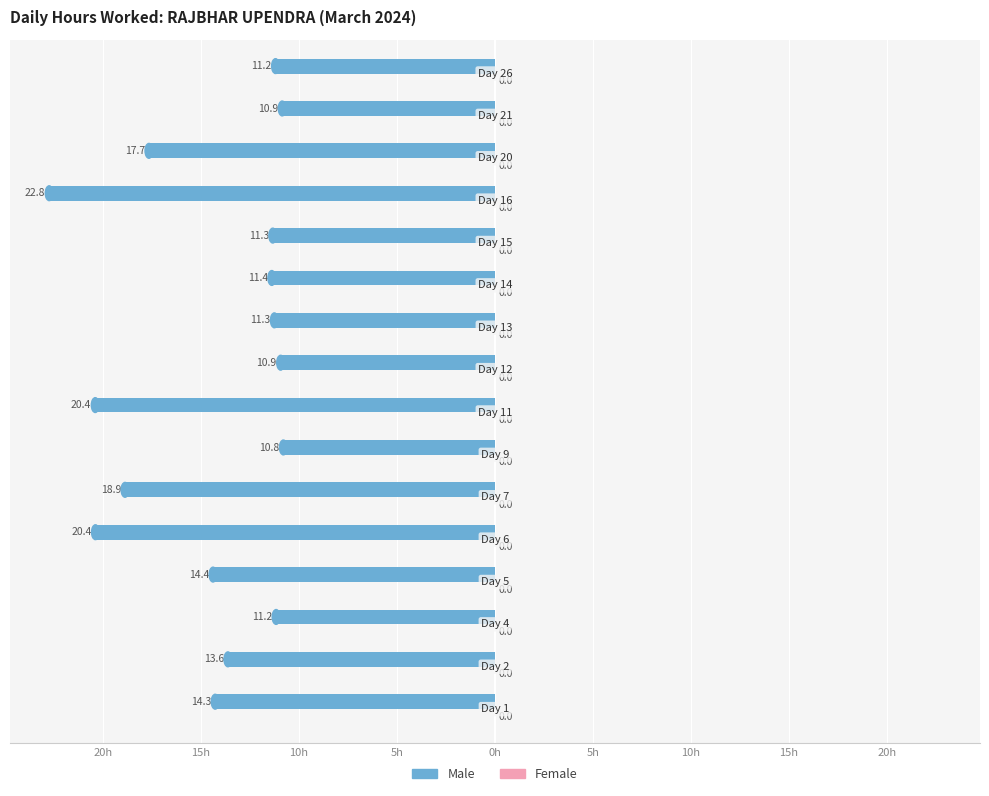

Are the bars horizontal?

Yes